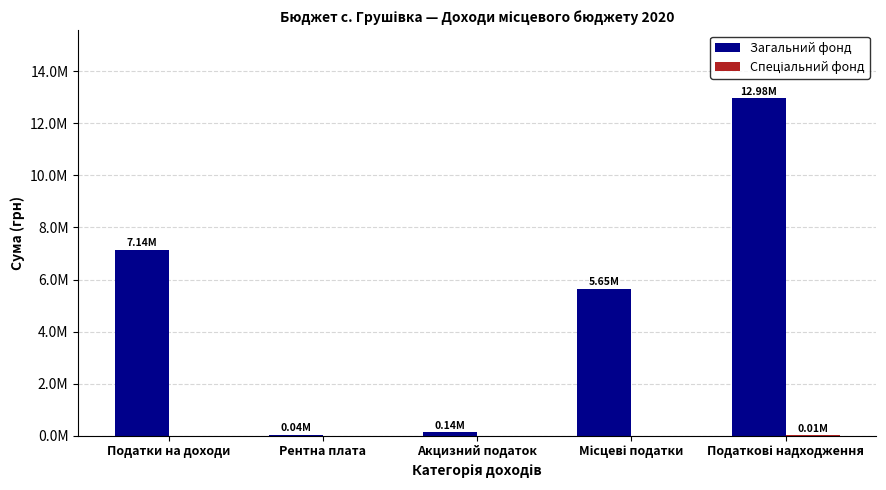

Does the chart contain stacked bars?

No